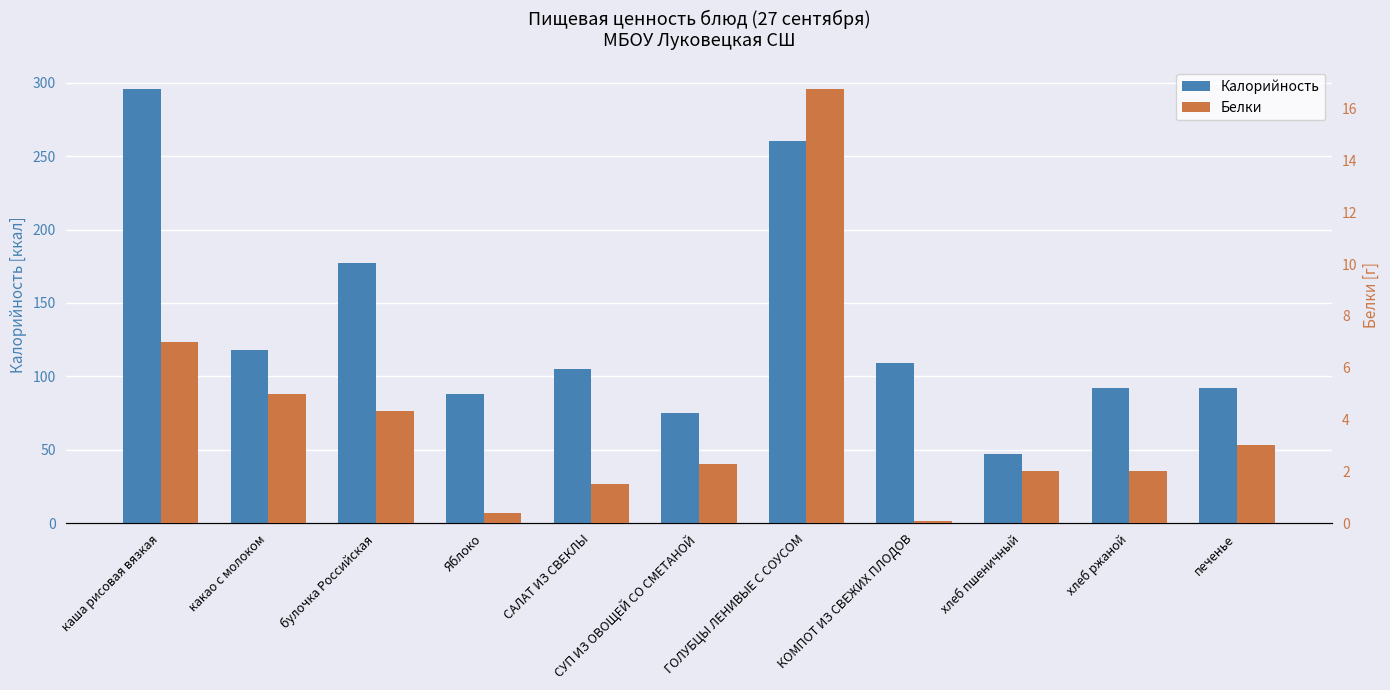

Count the number of data series in this chart.

2